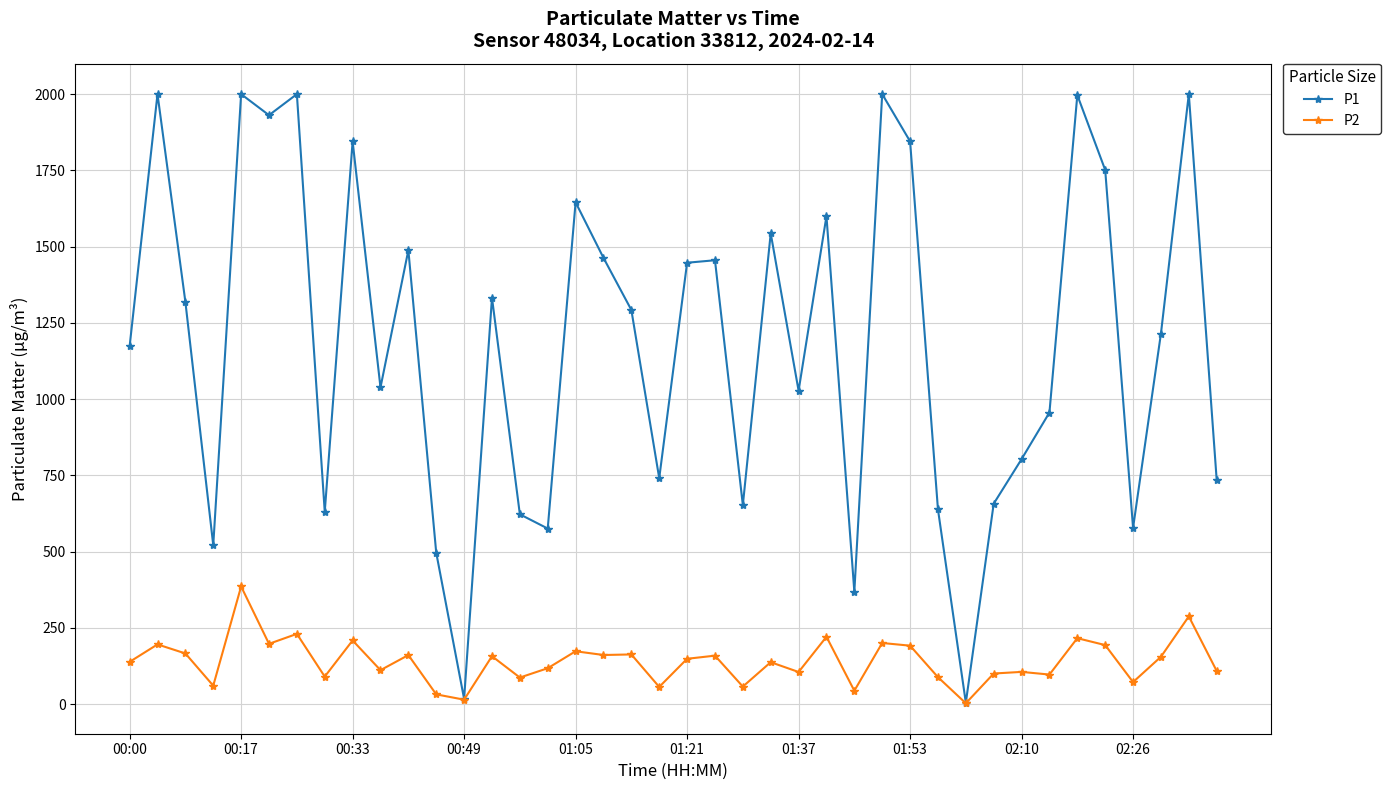

What is the value of the P1 point at the 18th from the left?

1463.1